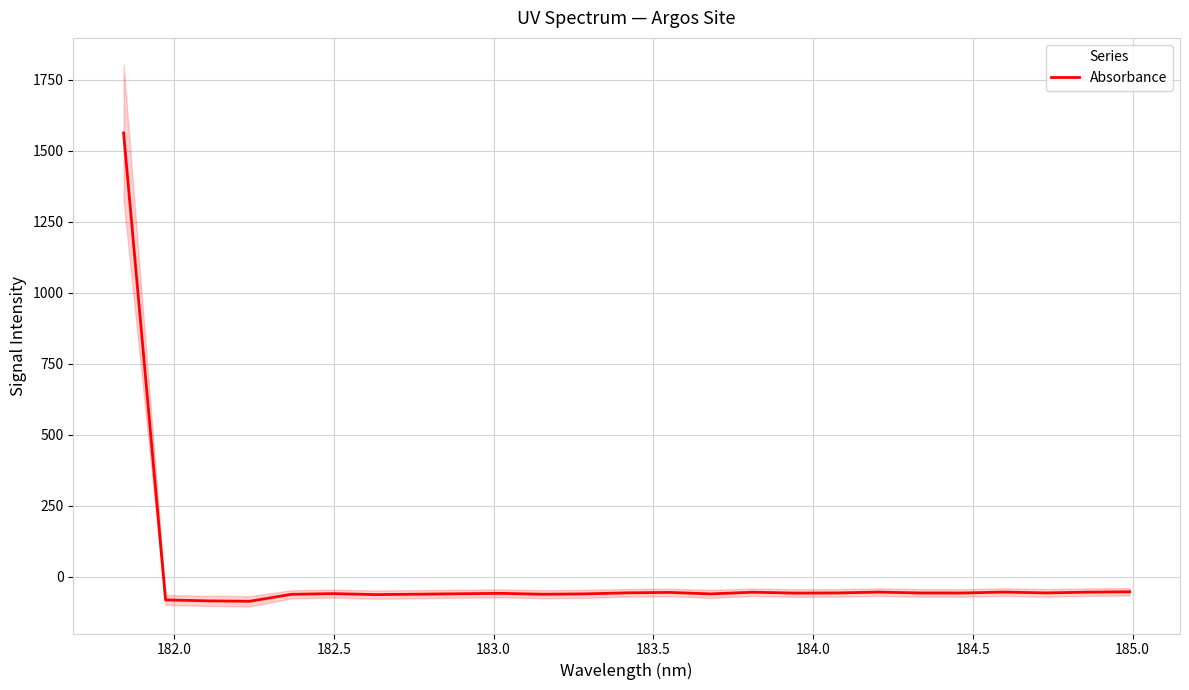

How many interior local valleys (lower than both neighbors) does the data have?

7